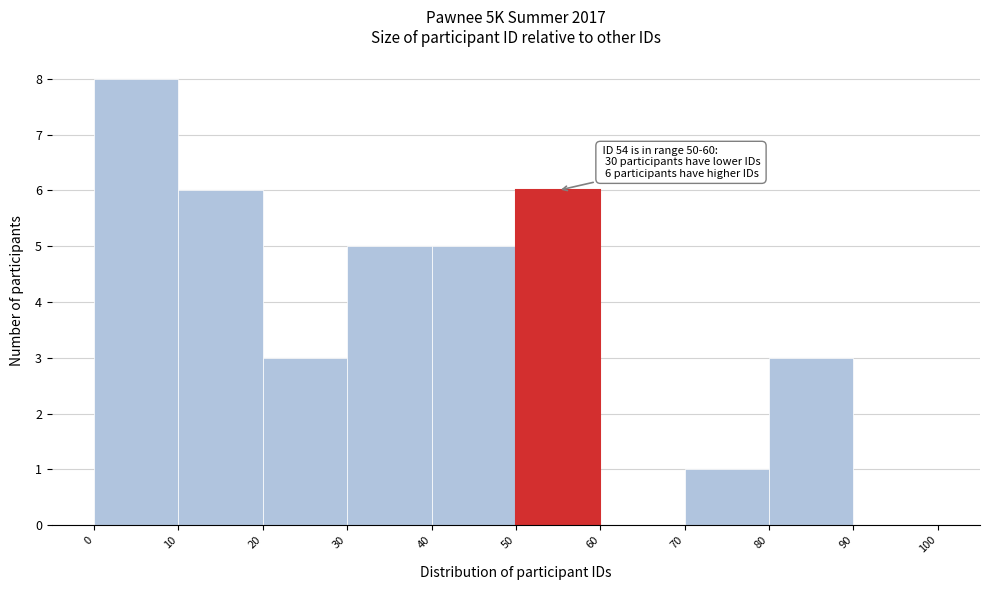

Over which range of the x-axis is the bar tallest?

0 to 10